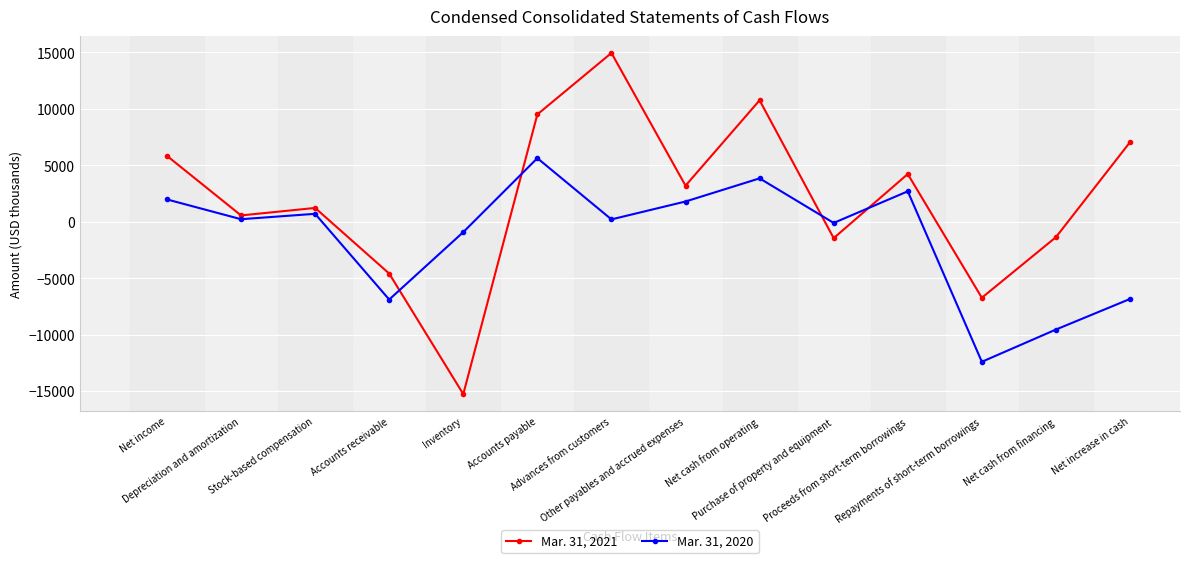

What position from the left is Accounts receivable?

4